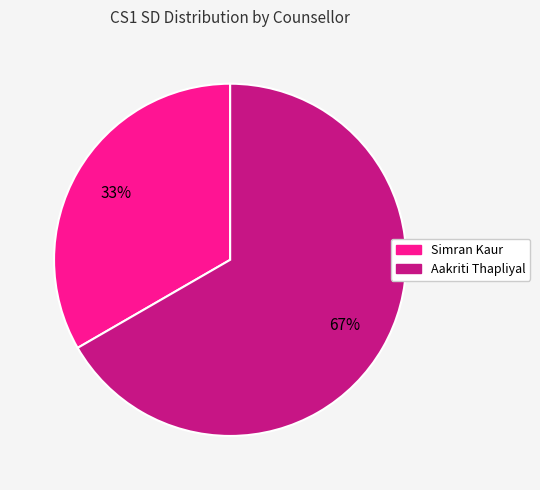

To the nearest percent, what is the average slice percentage?

50%